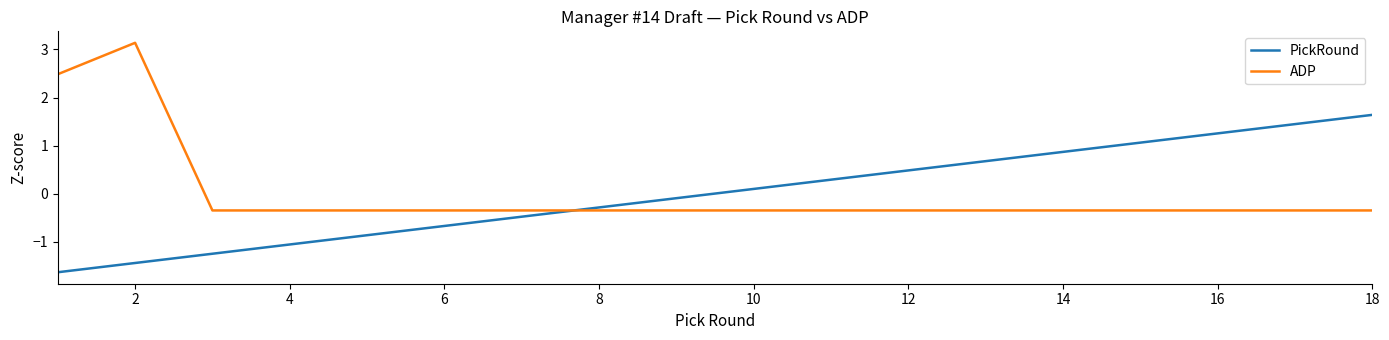

Which series has the largest range (max minus min)?

ADP